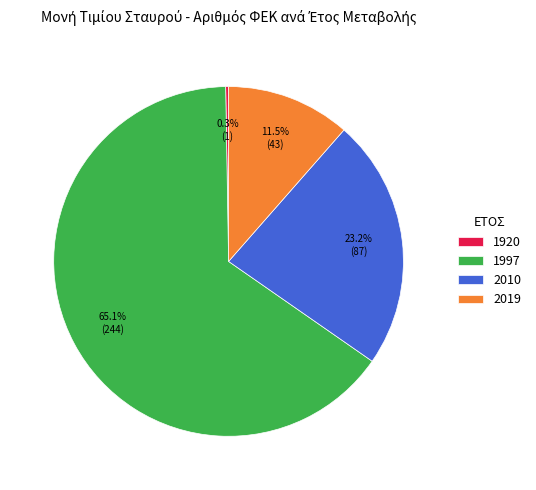

Is it true that 2010 is 35% of the pie?

False